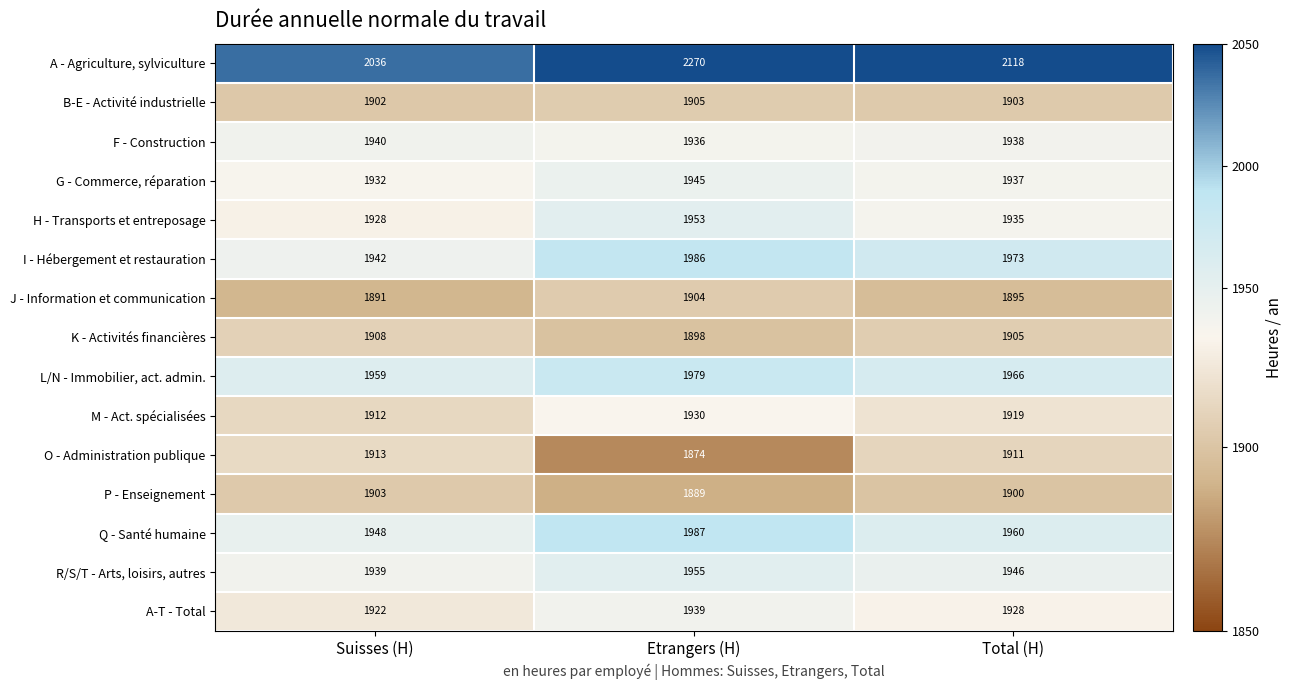

What is the highest value of the F - Construction series?

1940